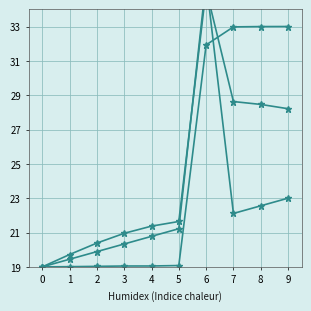

What is the value of the id point at the 2nd from the left?

19.0